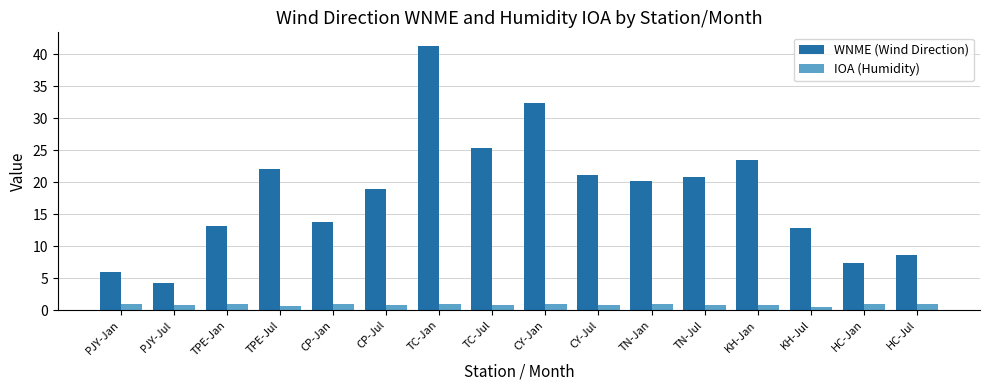

Which series has the widest spread of values?

WNME (Wind Direction)